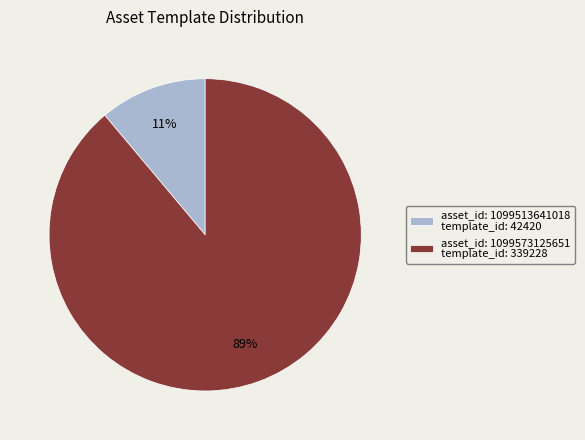

To the nearest percent, what is the average slice percentage?

50%